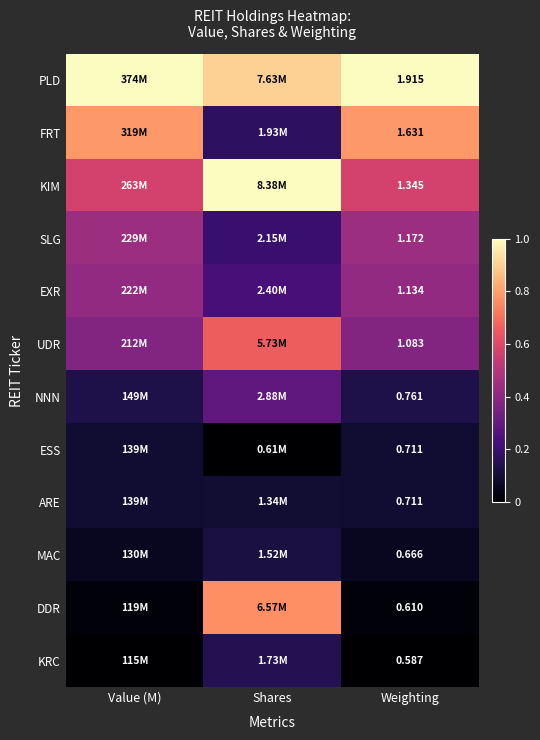

List the labels in order of ESS value, smallest first.

Shares, Value (M), Weighting